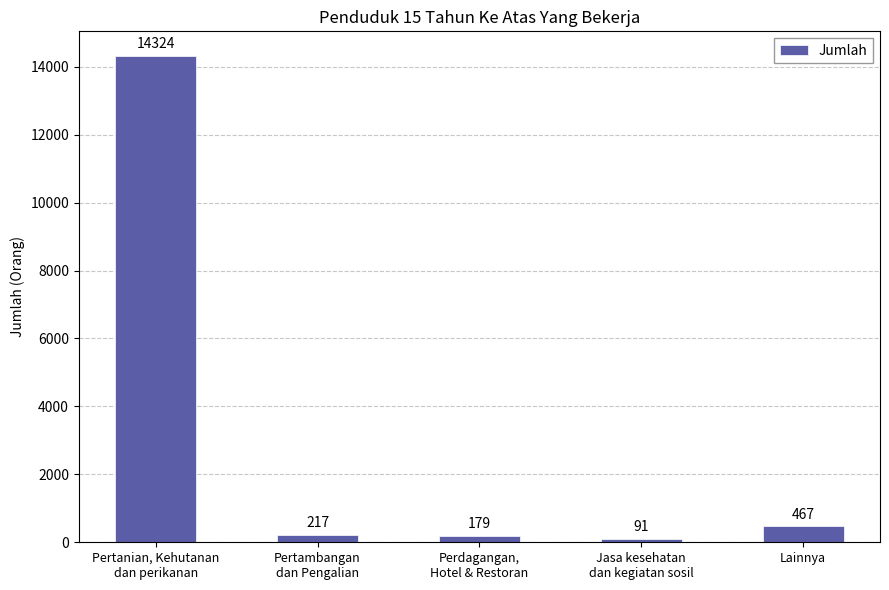

Rank the categories by value from highest to lowest.

Pertanian, Kehutanan
dan perikanan, Lainnya, Pertambangan
dan Pengalian, Perdagangan,
Hotel & Restoran, Jasa kesehatan
dan kegiatan sosil